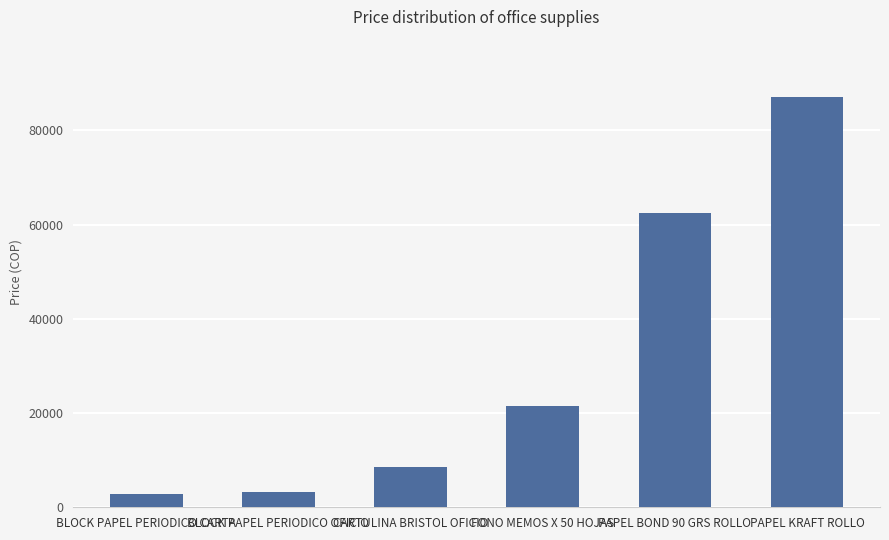

The value at PAPEL BOND 90 GRS ROLLO is 62415.5. True or false?

True